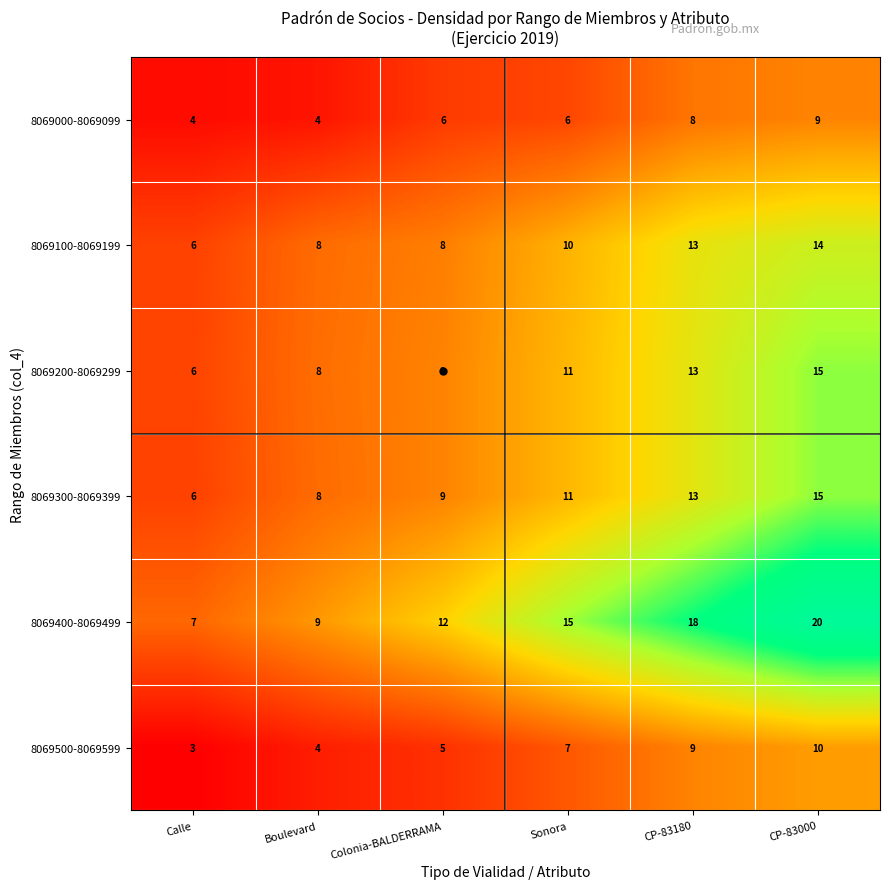

List the labels in order of 8069500-8069599 value, smallest first.

Calle, Boulevard, Colonia-BALDERRAMA, Sonora, CP-83180, CP-83000